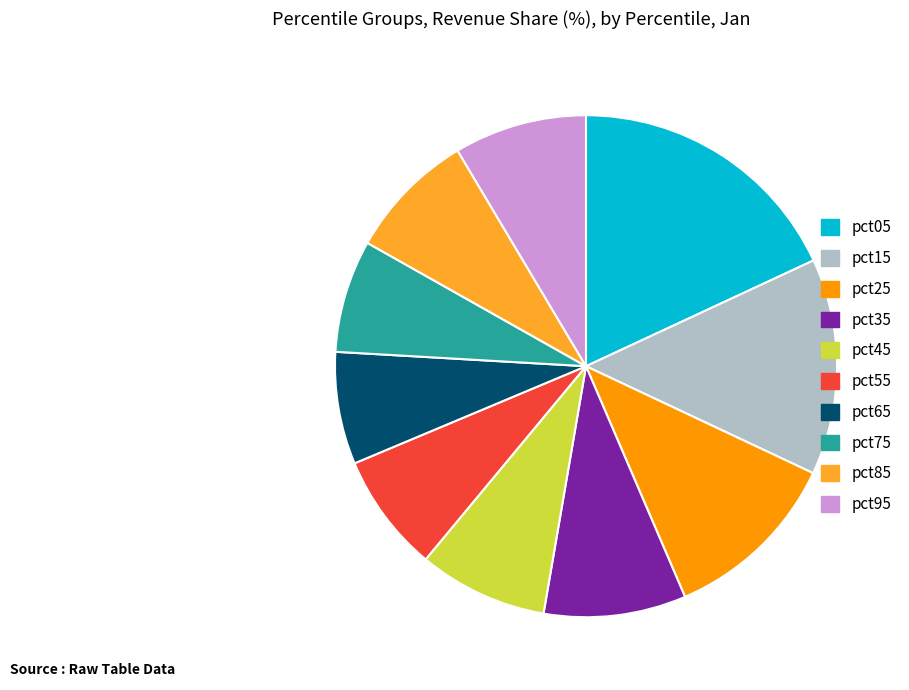

Is there a majority slice in this chart?

No